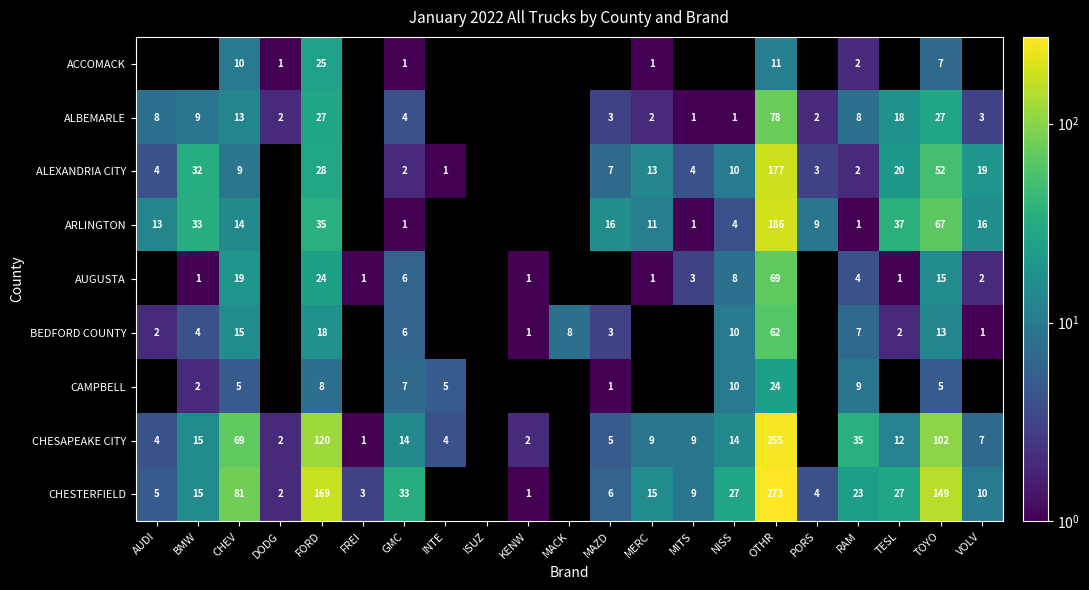

Which series changed the most between GMC and RAM?

CHESAPEAKE CITY